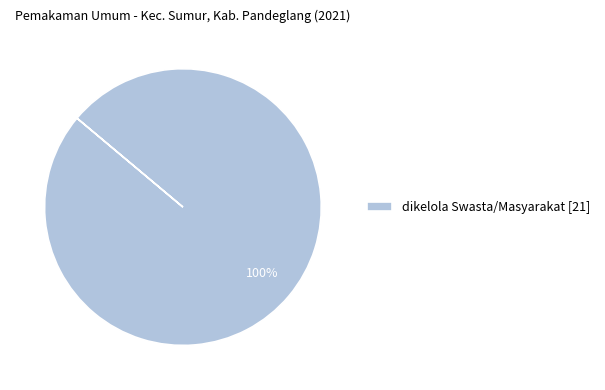

True or false: dikelola Swasta/Masyarakat [21] accounts for 100% of the total.

True